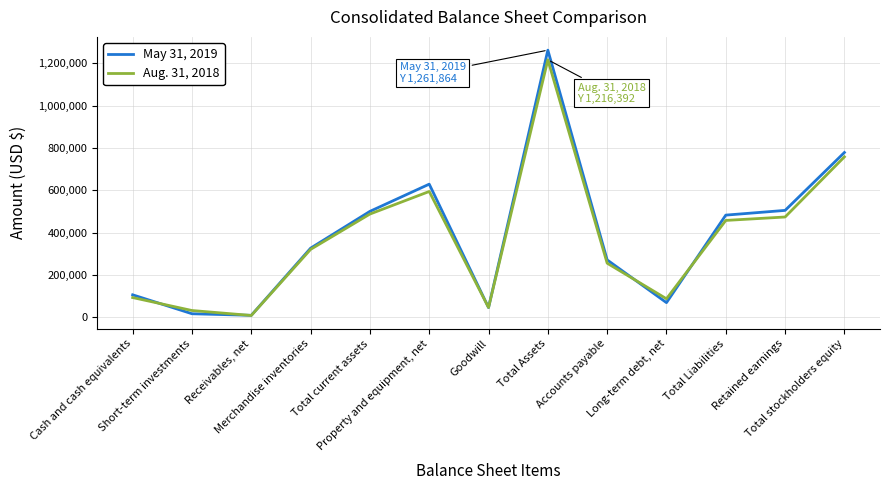

Which series has the largest range (max minus min)?

May 31, 2019